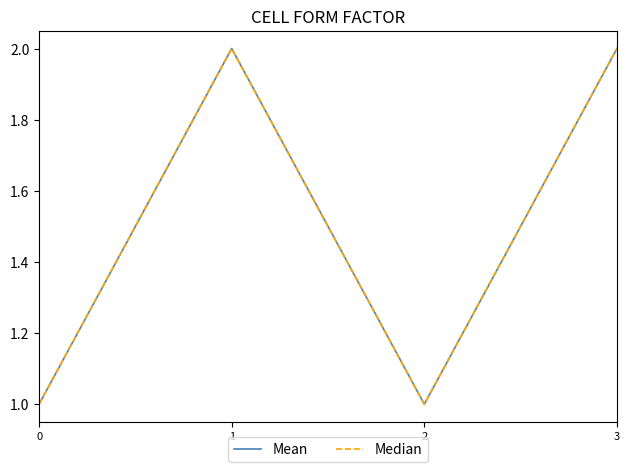

Does the chart have visible grid lines?

No